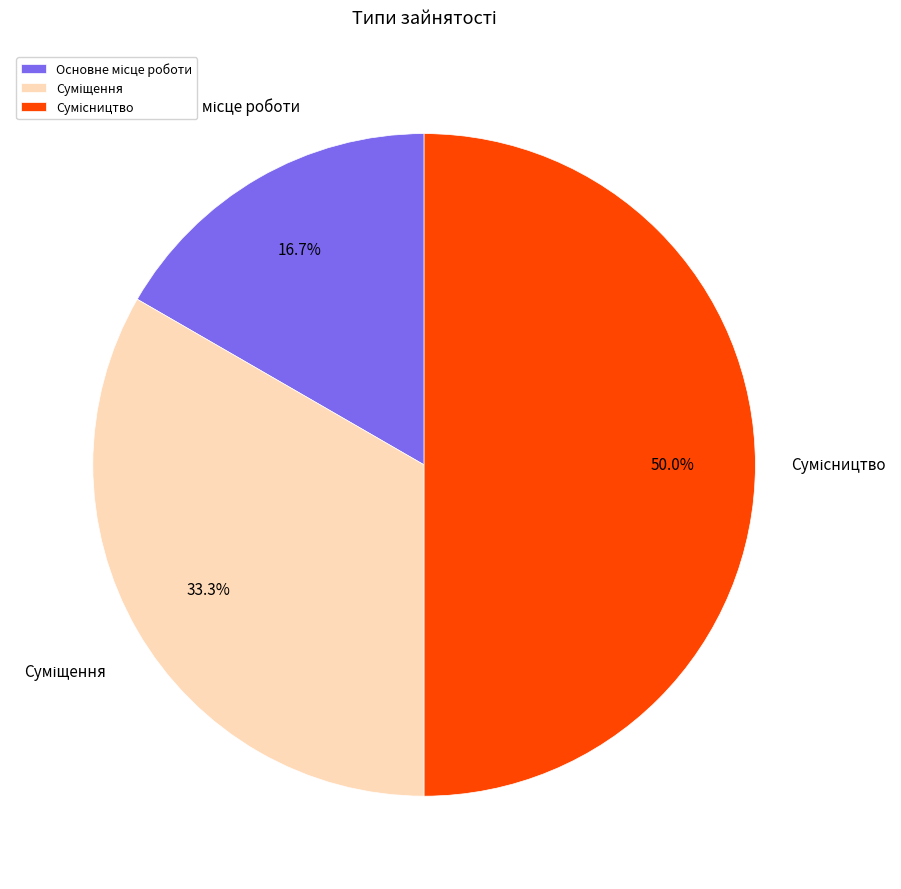

What is the smallest slice in the pie chart?

Основне місце роботи